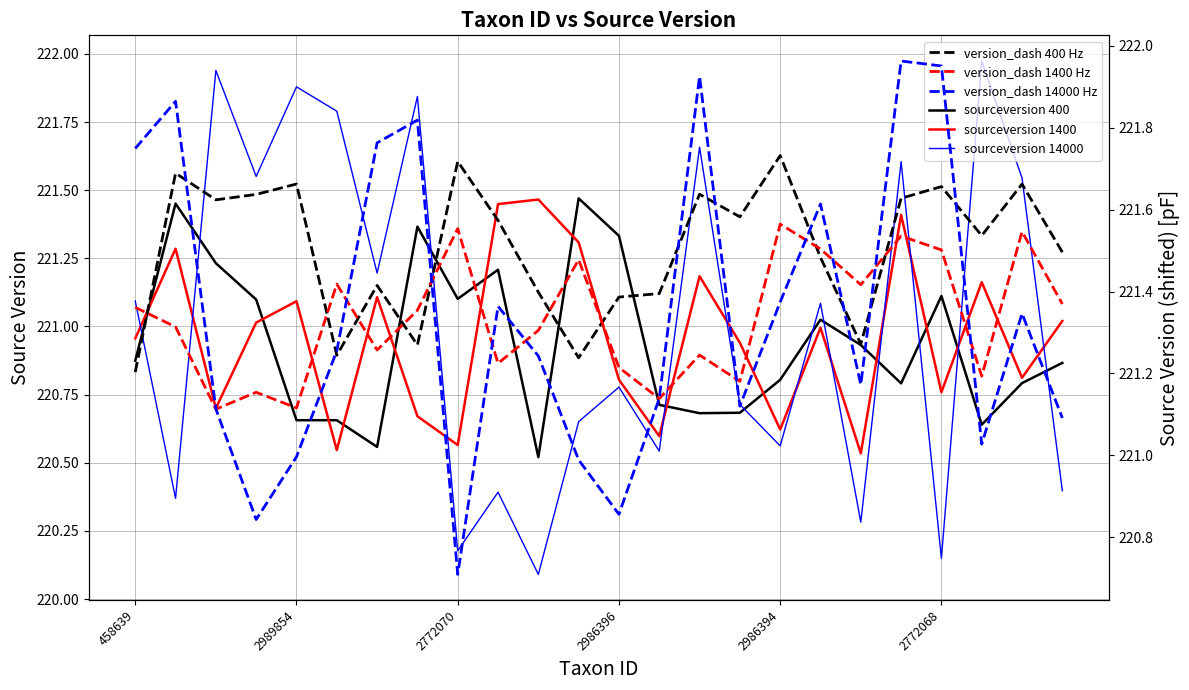

What is the difference between the second highest and minimum values in the version_dash 14000 Hz series?

1.2